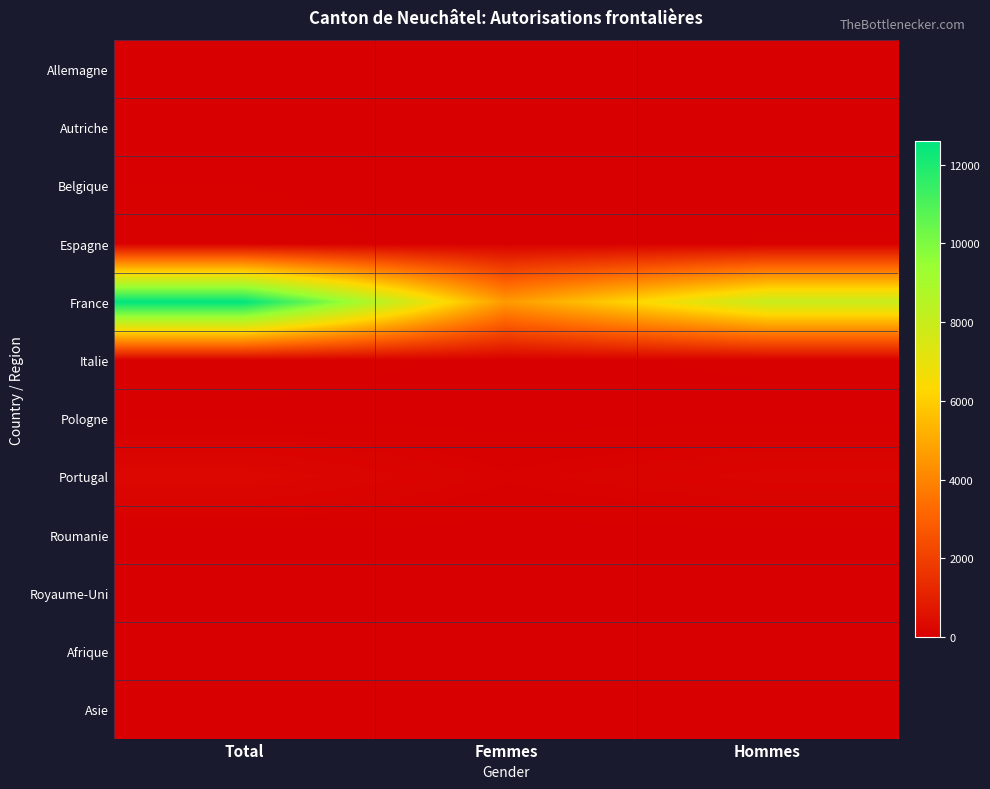

At which category is the sum across all series the highest?

Total